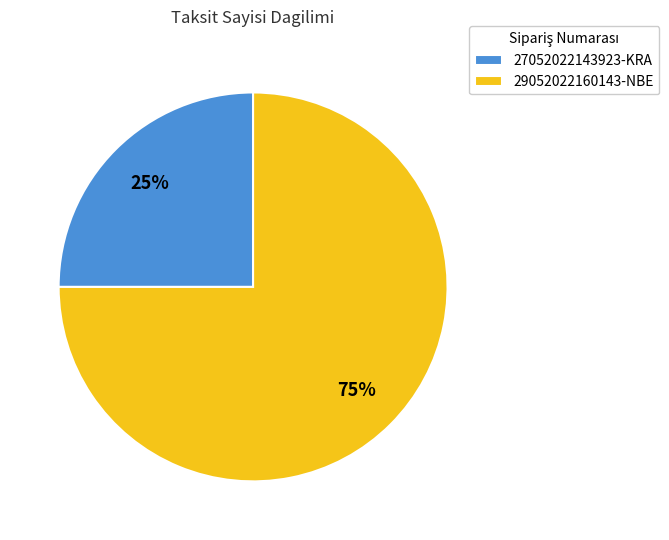

How many segments does this pie chart have?

2